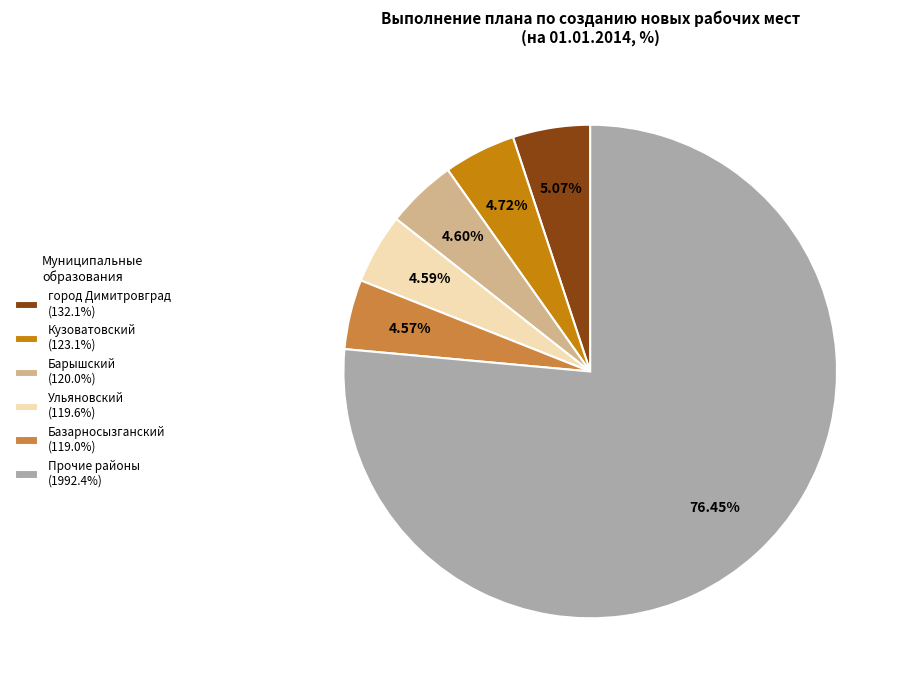

What is the ratio of the value at Прочие районы (1992.4%) to the value at Кузоватовский (123.1%)?

16.2